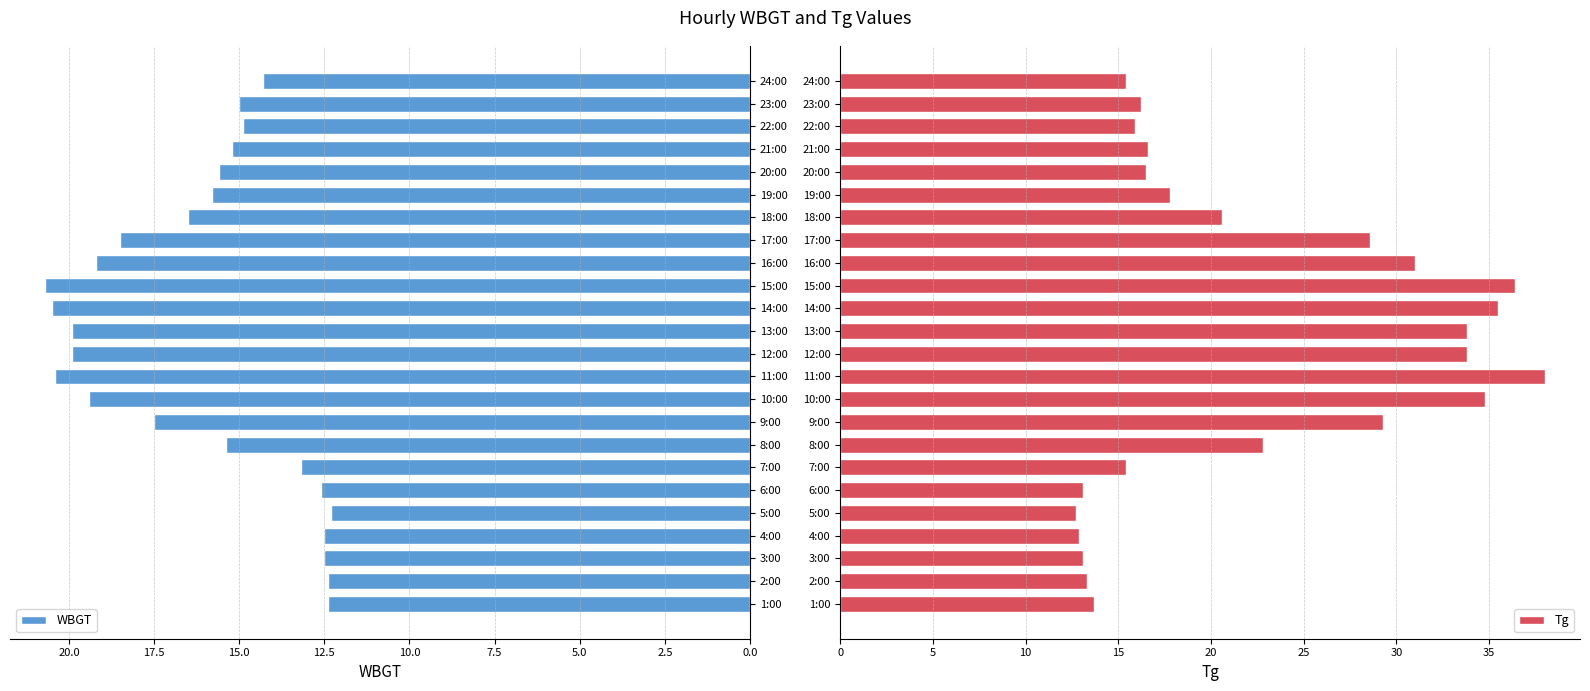

What is the minimum value for WBGT?

12.3